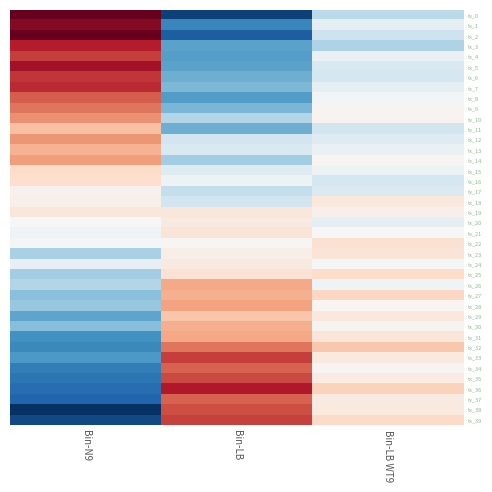

What is the spread (max minus min) of values at Bin-N9?

2.0